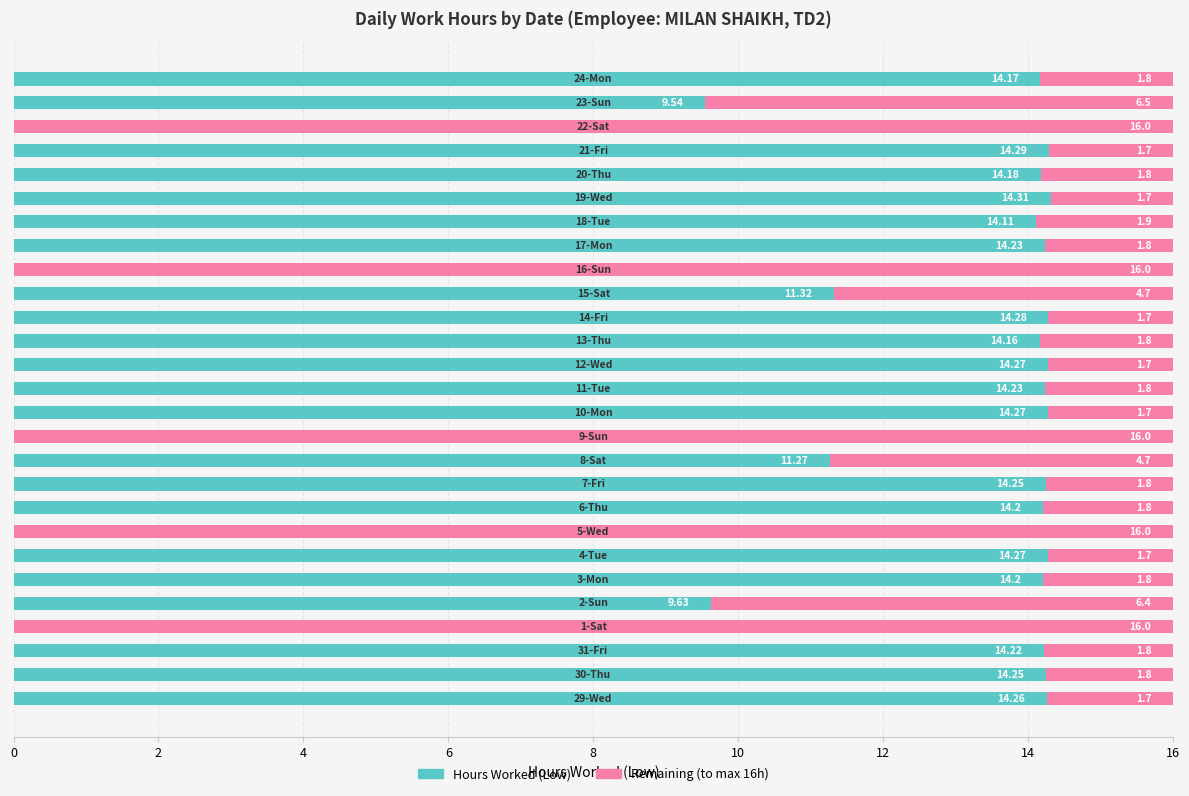

What are all the series names shown in the legend?

Hours Worked (Low), Remaining (to max 16h)